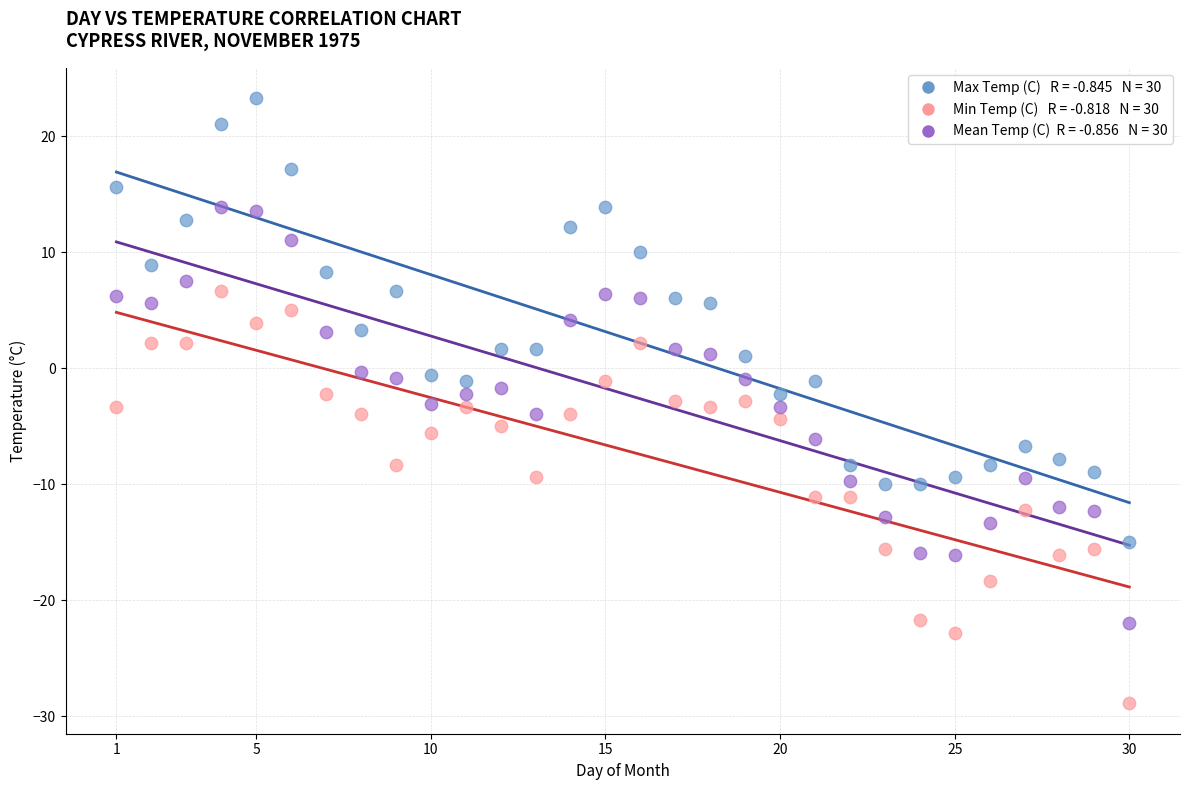

Across all data points, what is the range of Y values (max minus min)?

52.2